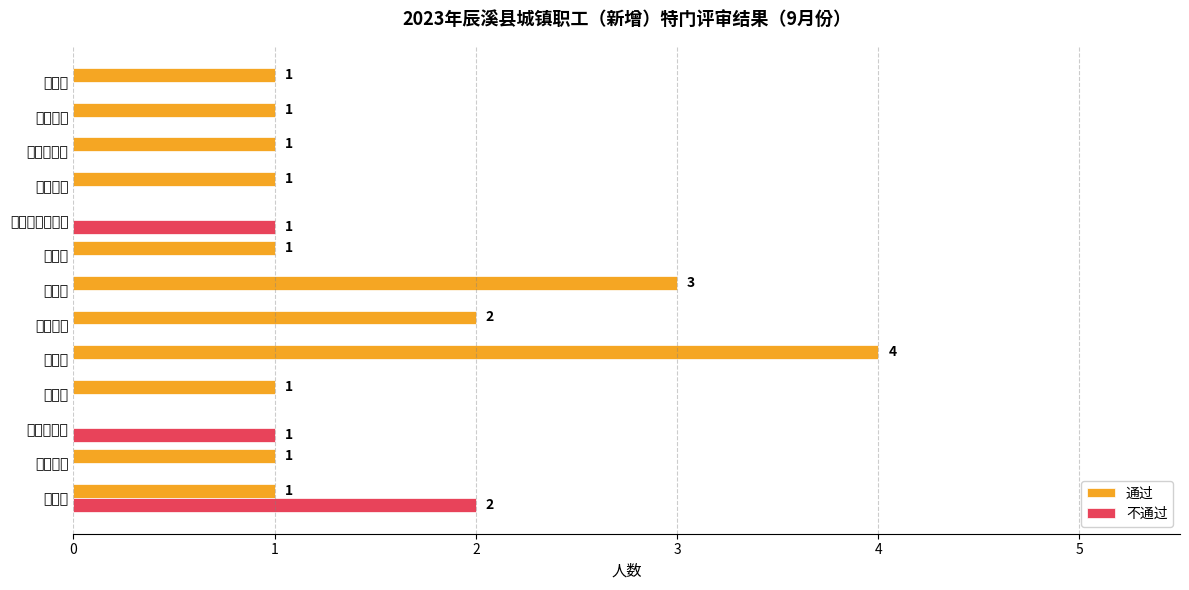

What are all the series names shown in the legend?

通过, 不通过